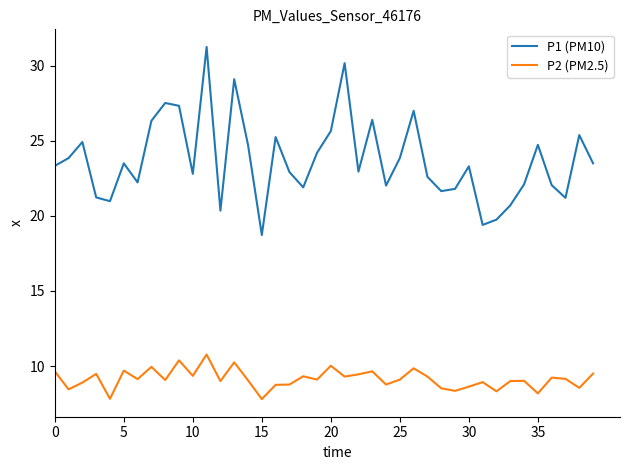

List the series in order of their peak value, highest first.

P1 (PM10), P2 (PM2.5)